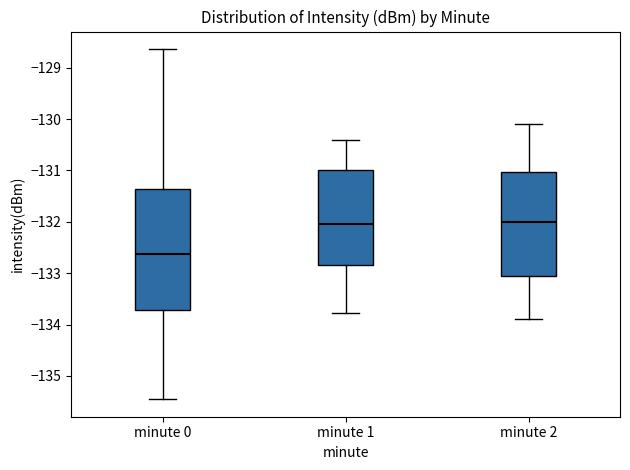

Comparing the boxes themselves (not the whiskers), which one is the tallest?

minute 0